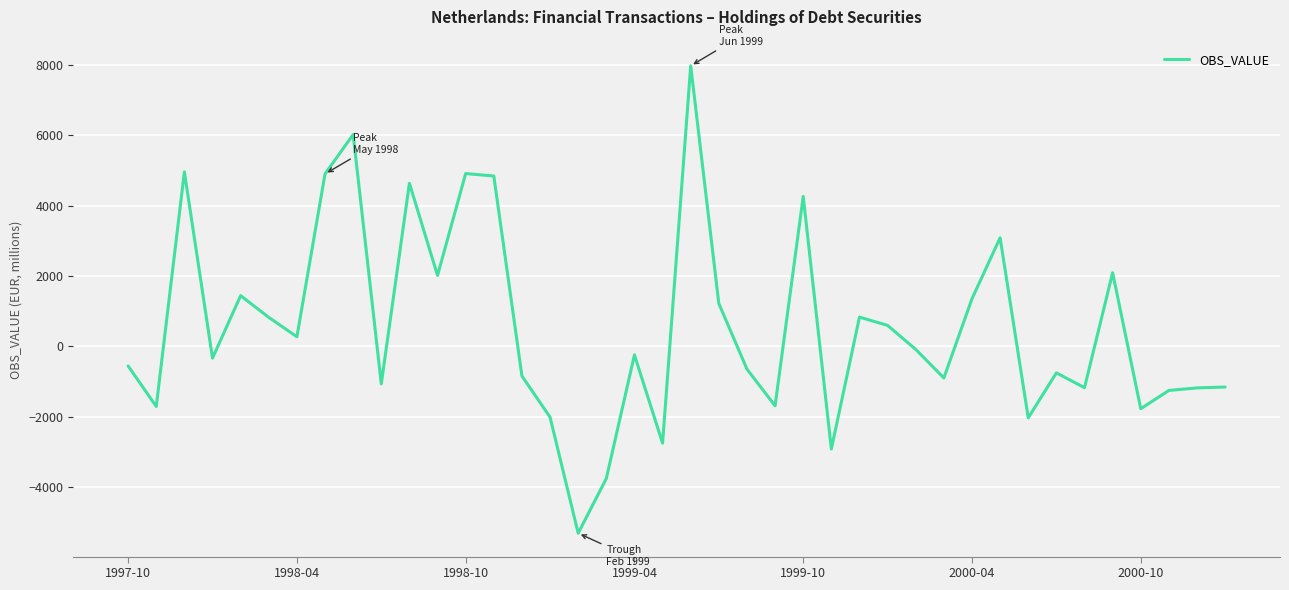

What is the greatest value displayed?

7976.8